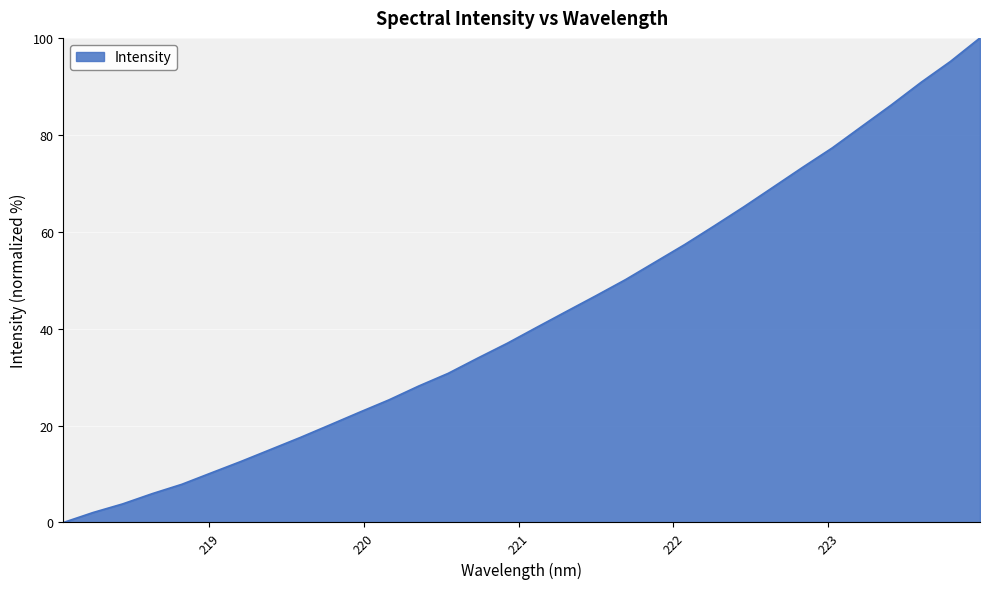

How many positive values are there?

31